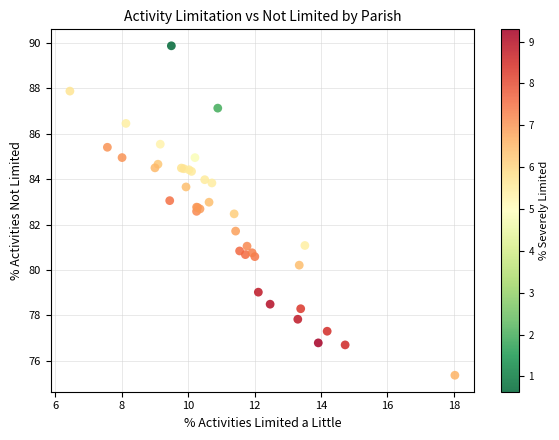

What Y value in the scatter plot is closest to 82?

81.7